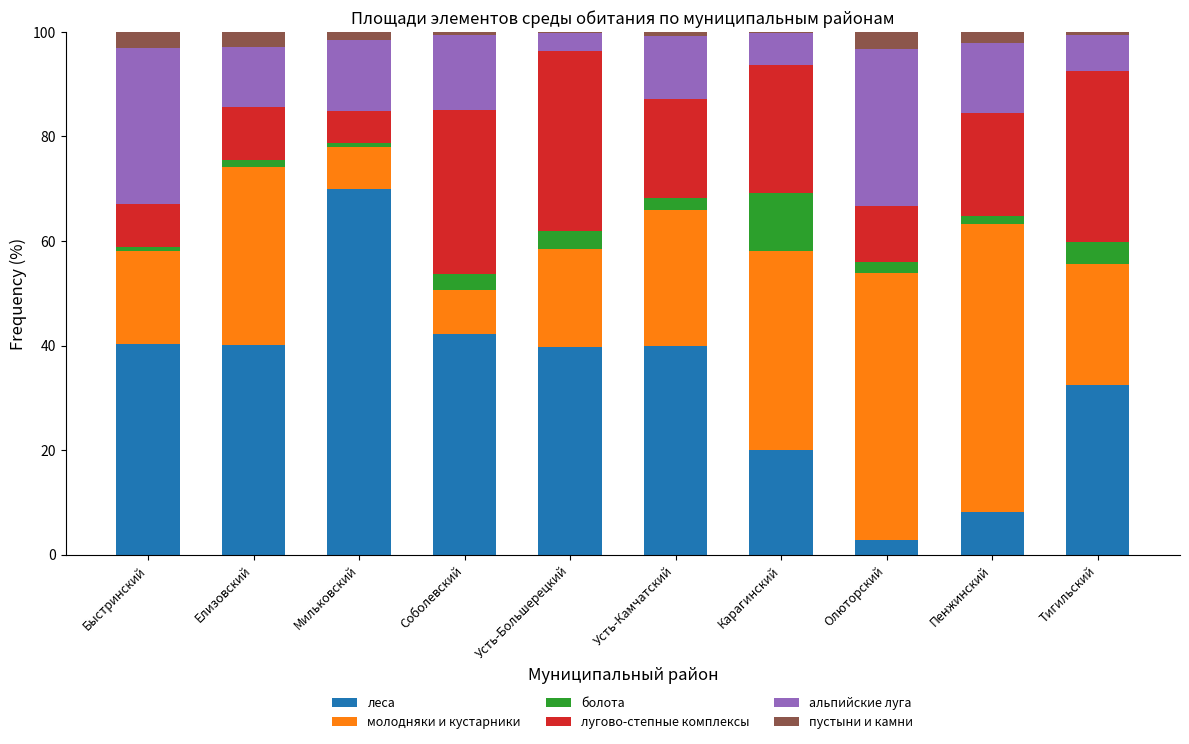

What is the highest value of the леса series?

70.0